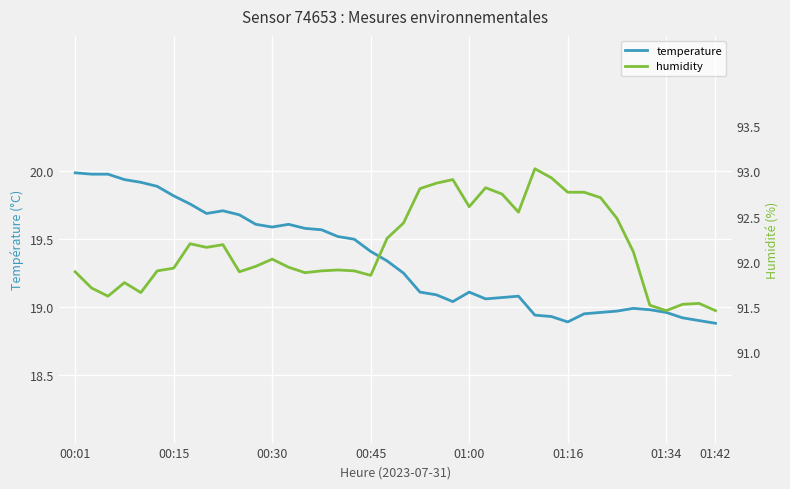

The humidity series shows 91.5 at 35. True or false?

True